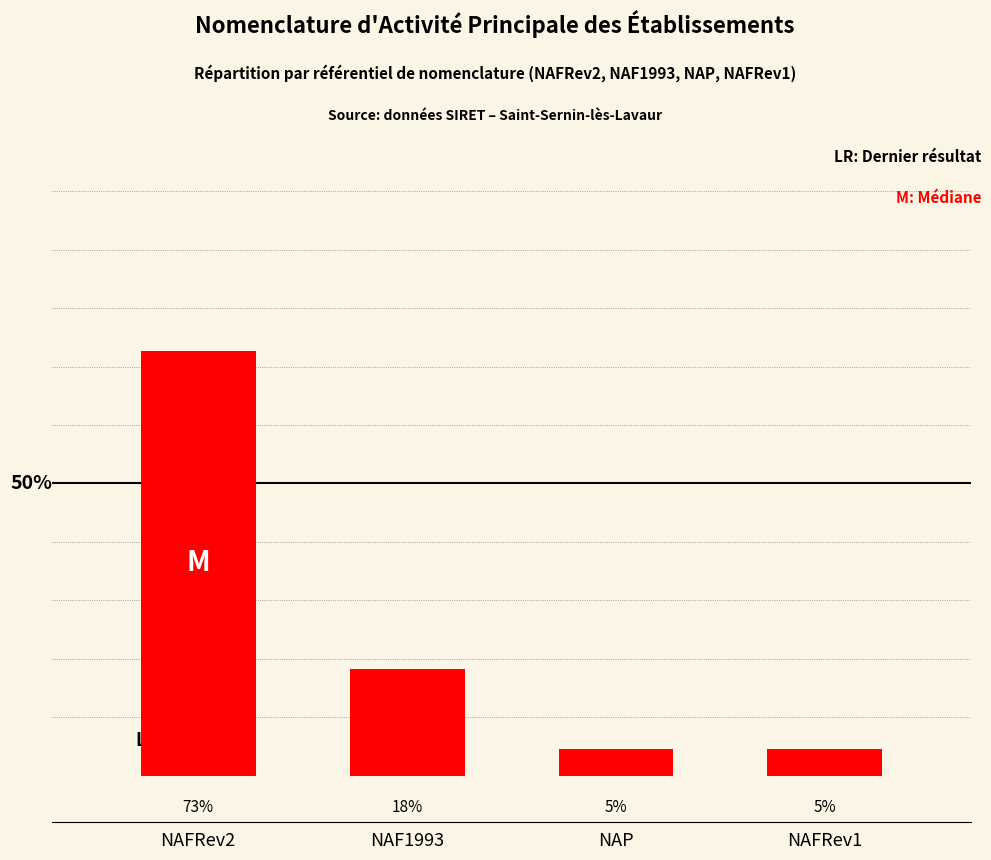

What is the difference between the maximum and second lowest values?

68.2